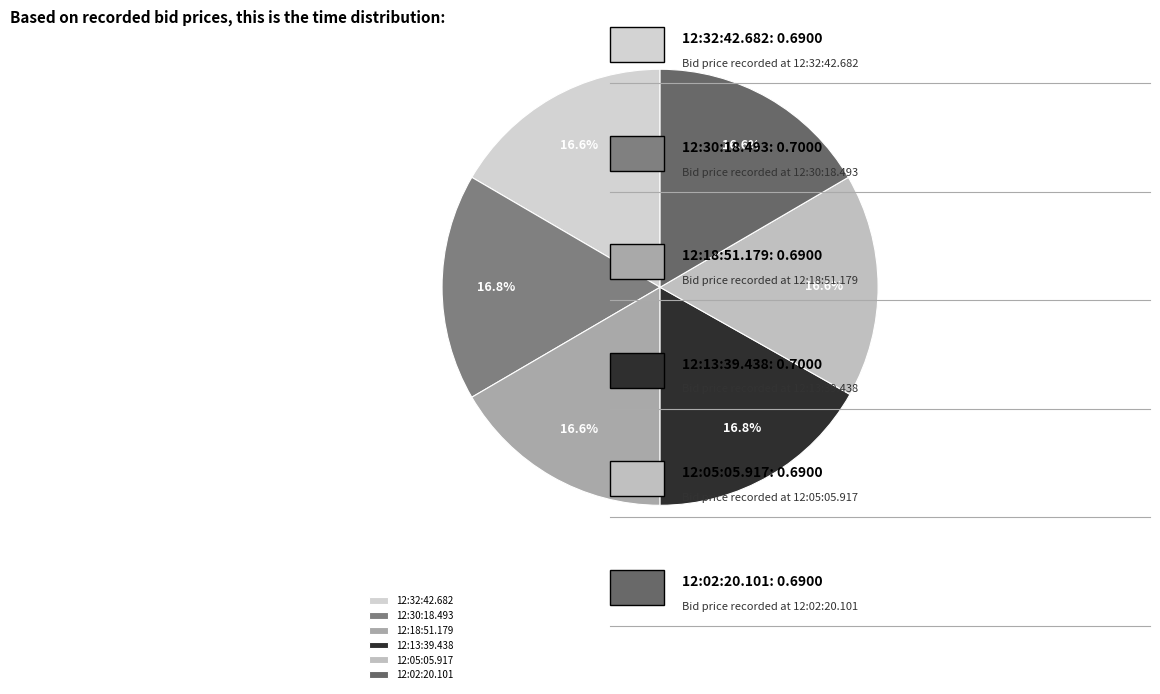

Which category has the smallest portion of the pie?

12:32:42.682